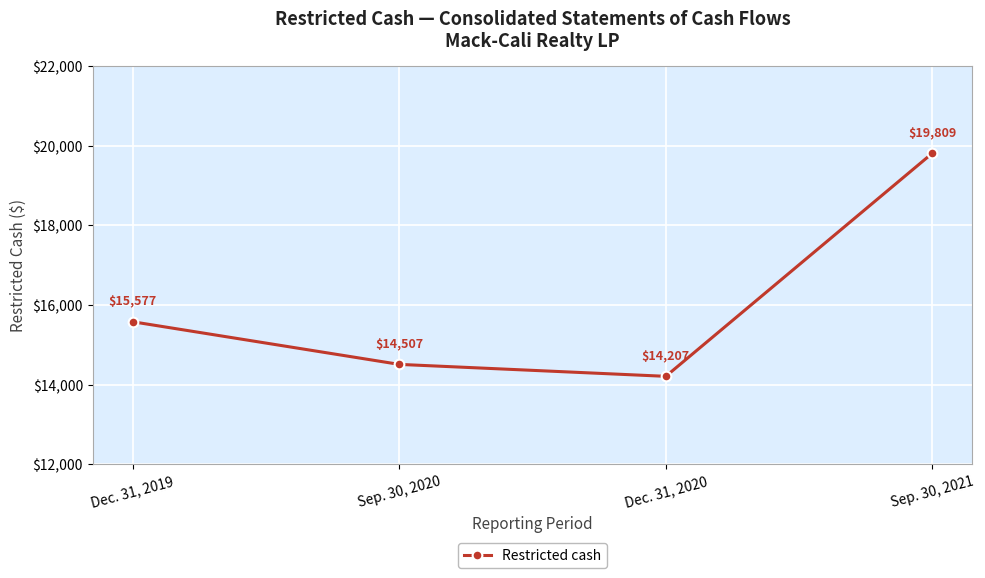

What is the minimum value shown in the chart?

14207